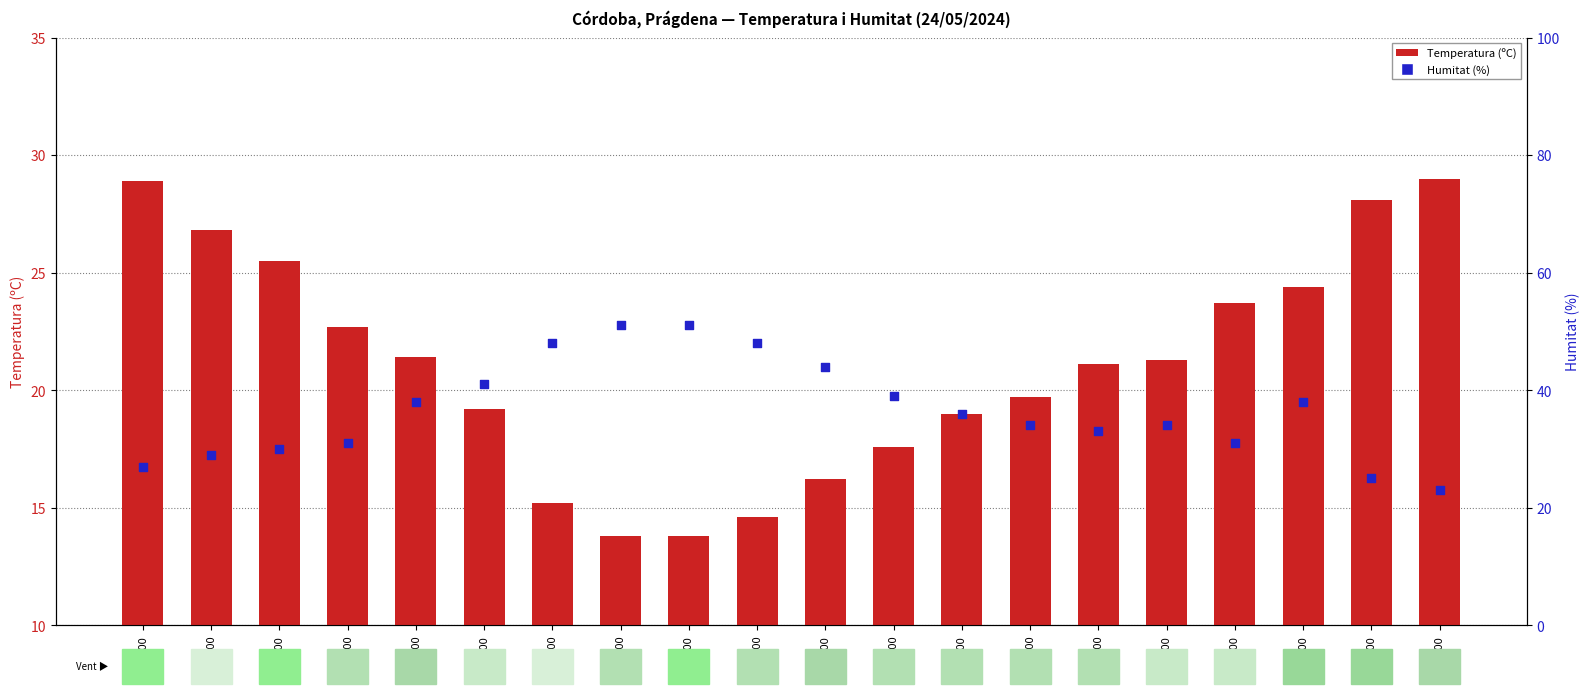

Which series reaches the minimum Y coordinate?

Temperatura (ºC)